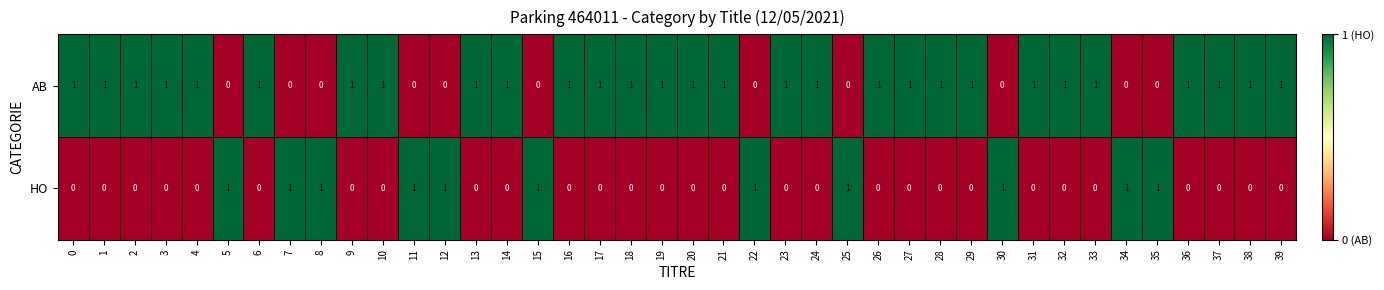

The value of HO at 29 is 1. True or false?

False